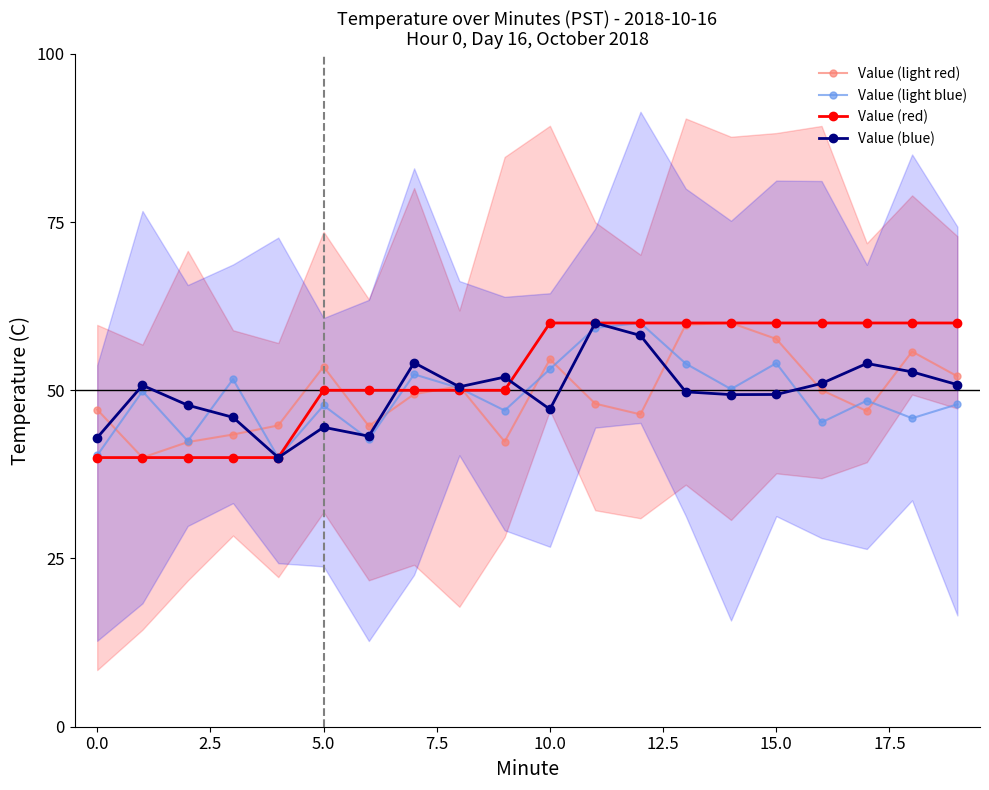

How many data points in Value (red) are above 59?

10